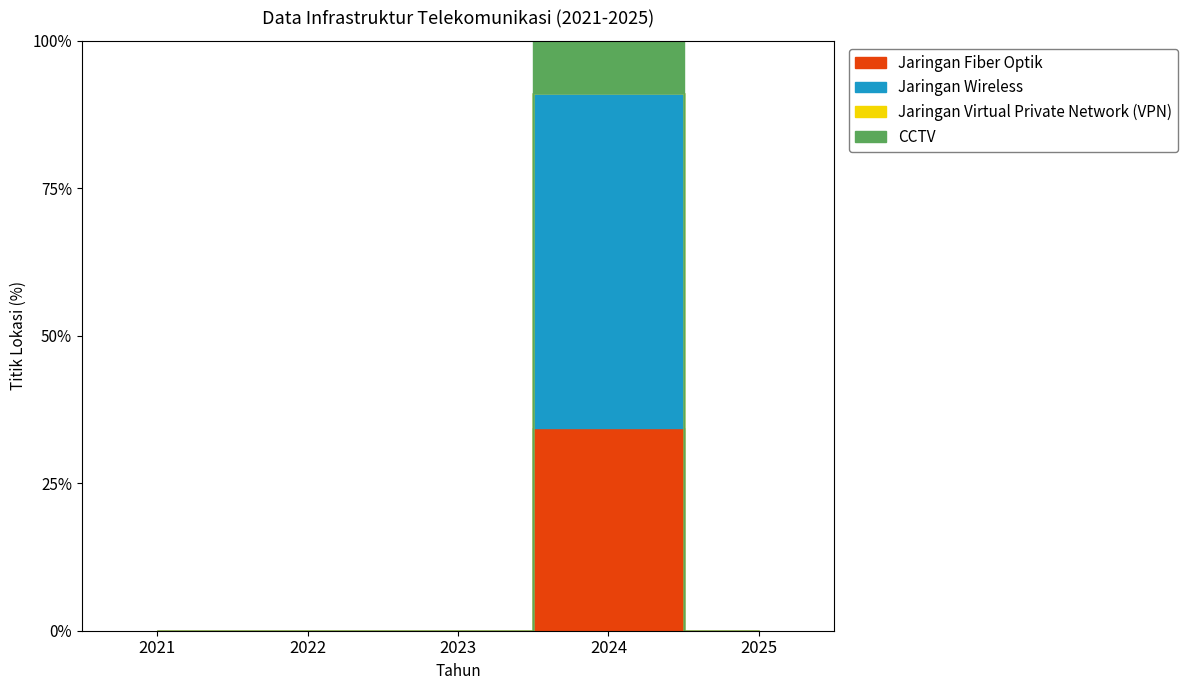

How many positive values does the Jaringan Wireless series have?

1